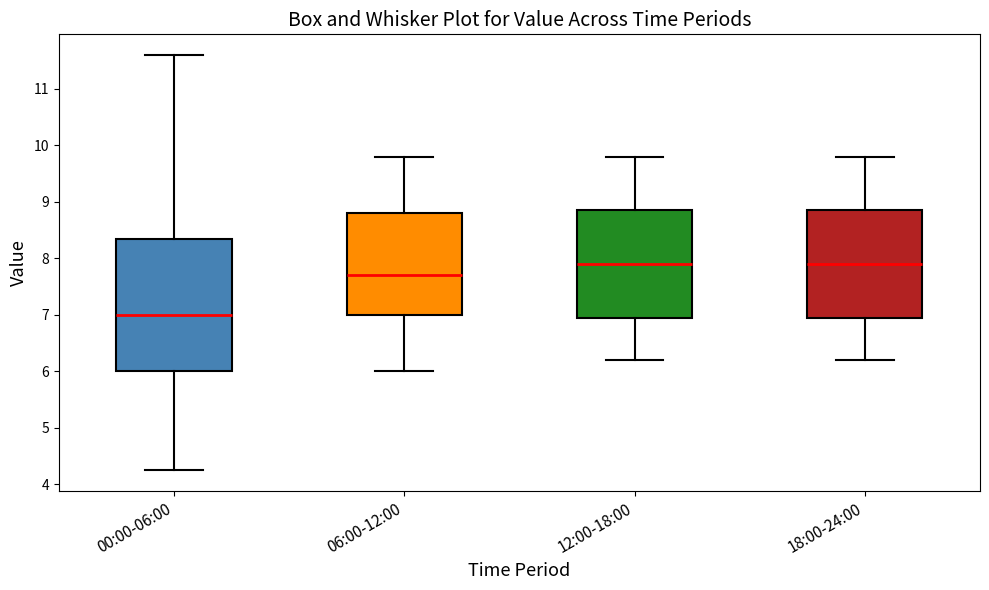

Where does the lower whisker of the box for 00:00-06:00 end on the y-axis? The values are not printed on the chart, so give them approximately, as read against the axis.

4.3